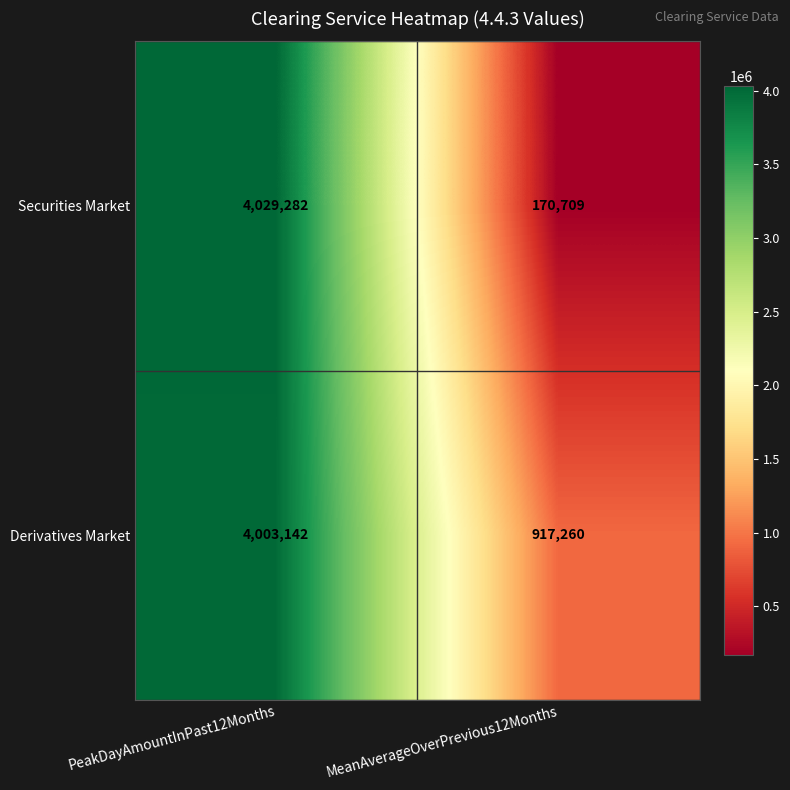

What is the maximum value shown in the chart?

4029282